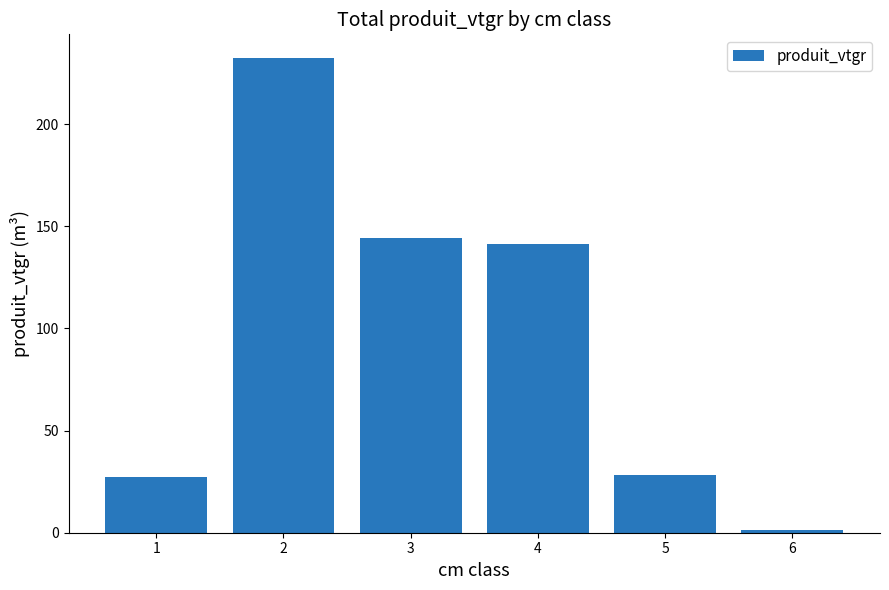

Is it true that the value at 4 is 141.5?

True